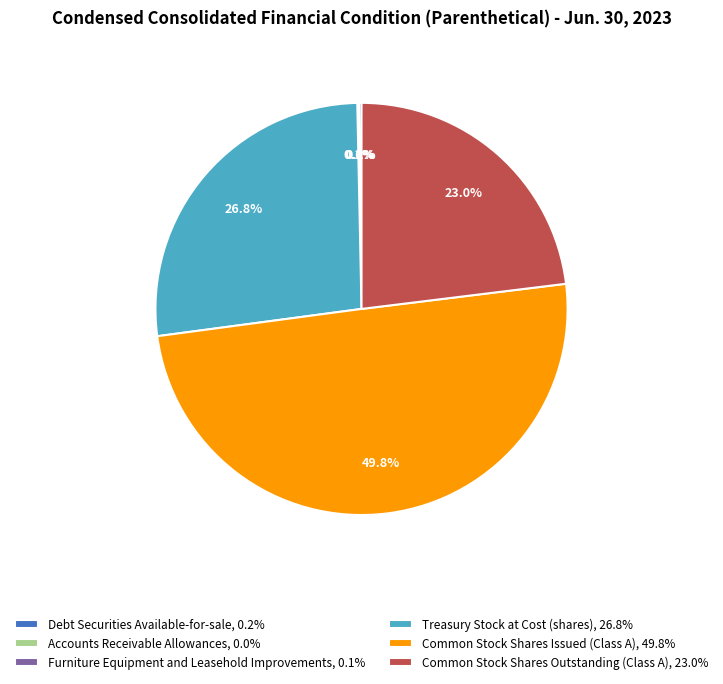

What is the largest slice in the pie chart?

Common Stock Shares Issued (Class A)